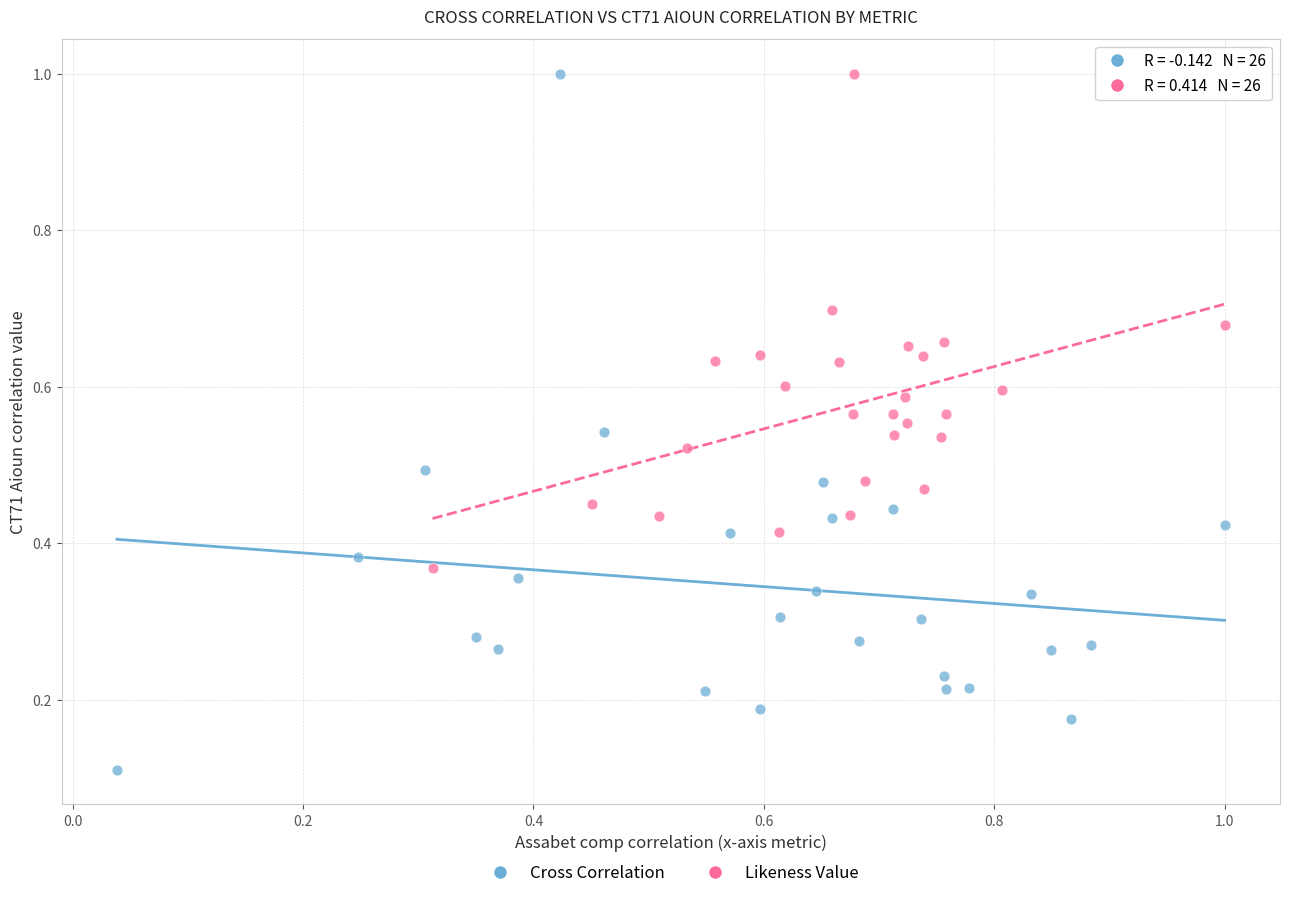

Which series contains the lowest Y value?

Cross Correlation